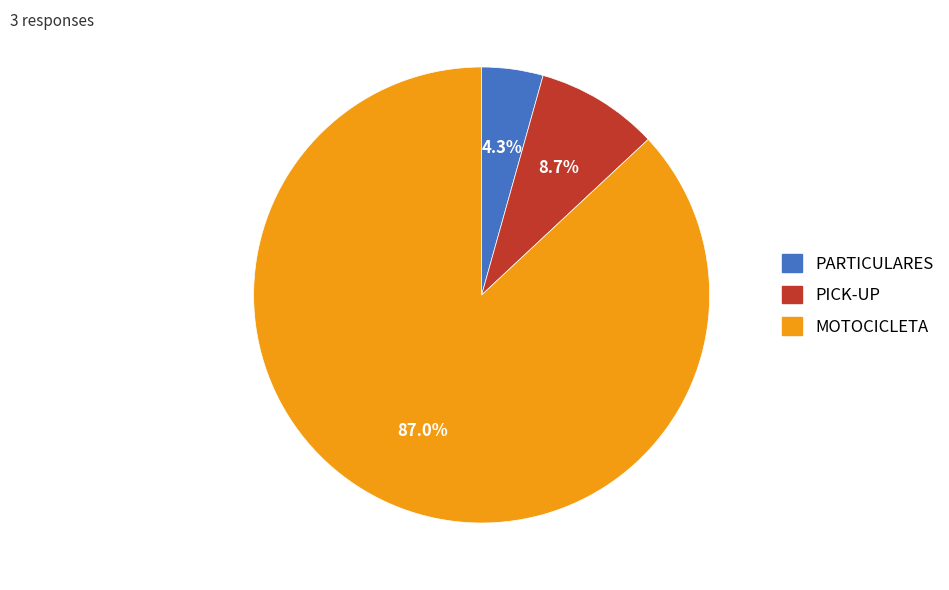

How many slices are in this pie chart?

3